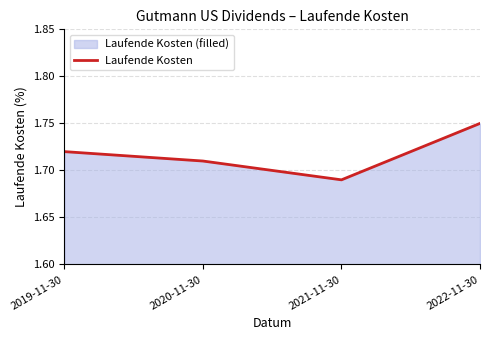

What is the label of the 3rd point from the right?

2020-11-30